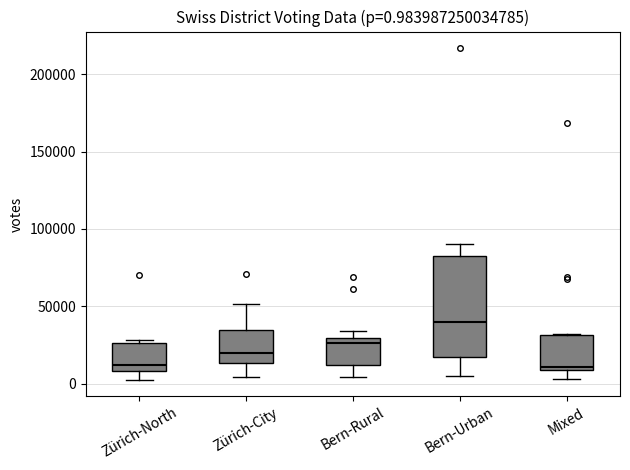

Which box is the tallest, from its lower edge to its upper edge?

Bern-Urban